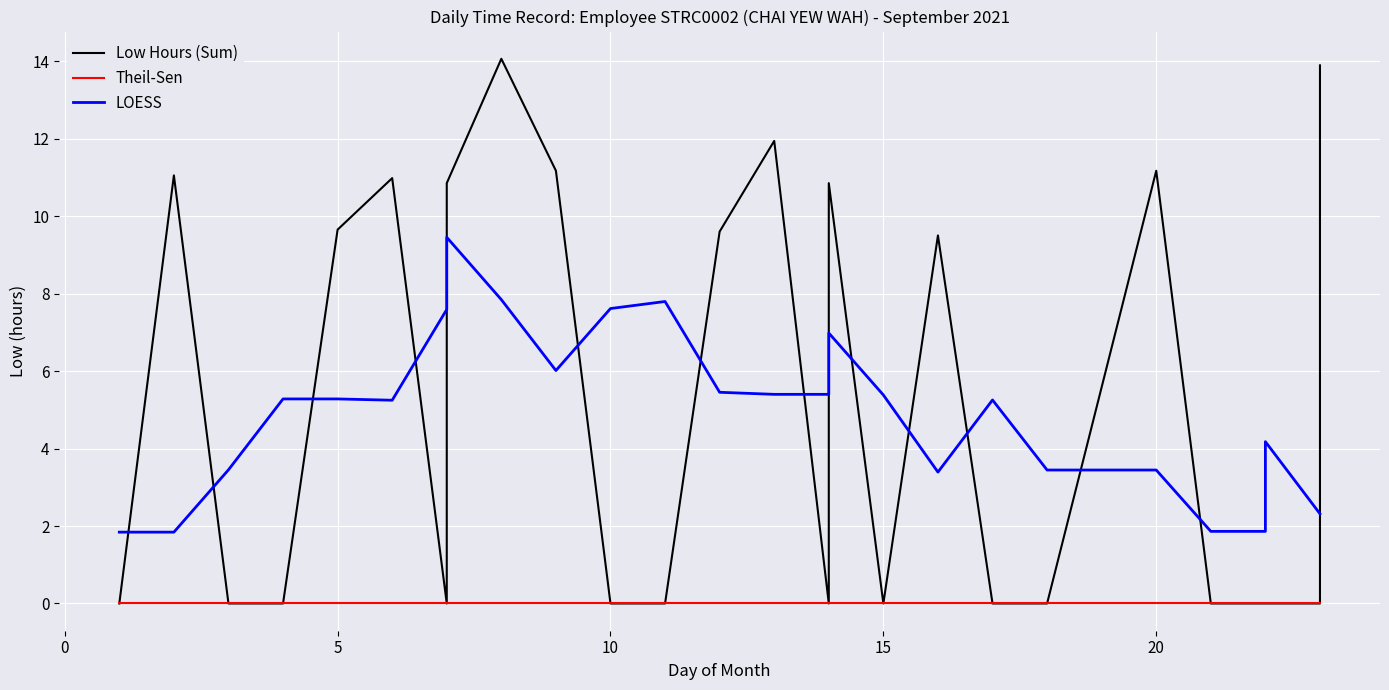

Which series ends up on top after the final intersection of LOESS and Low Hours (Sum)?

Low Hours (Sum)